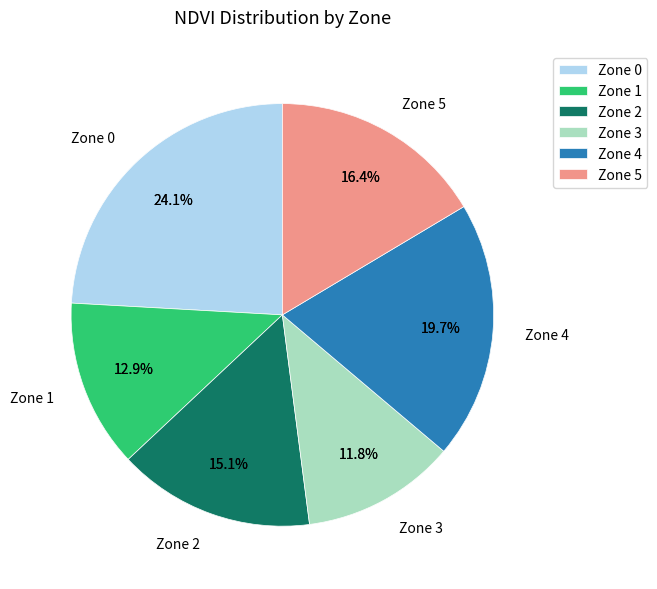

How many slices are in this pie chart?

6